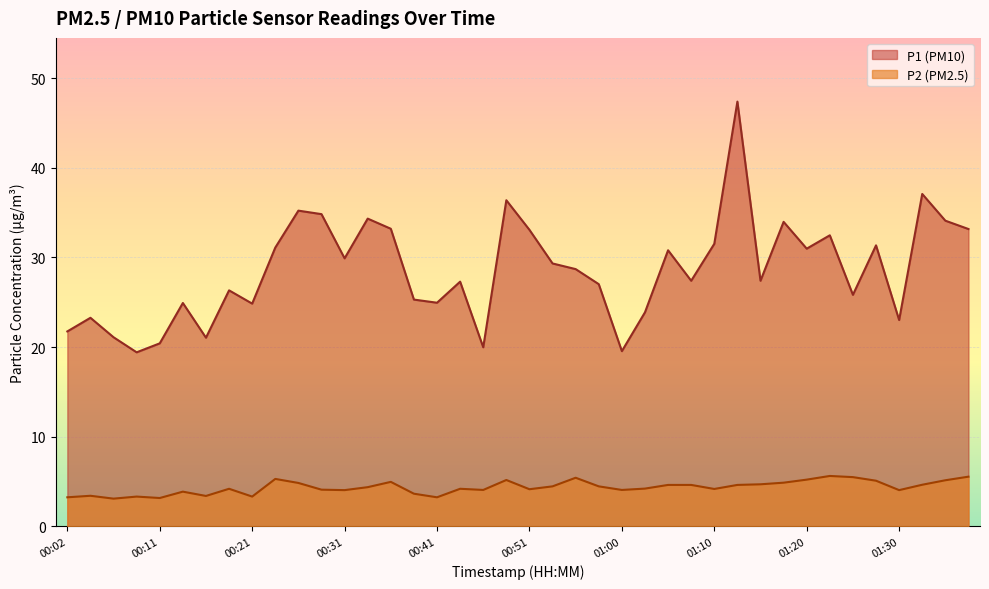

What is the maximum value shown in the chart?

47.4